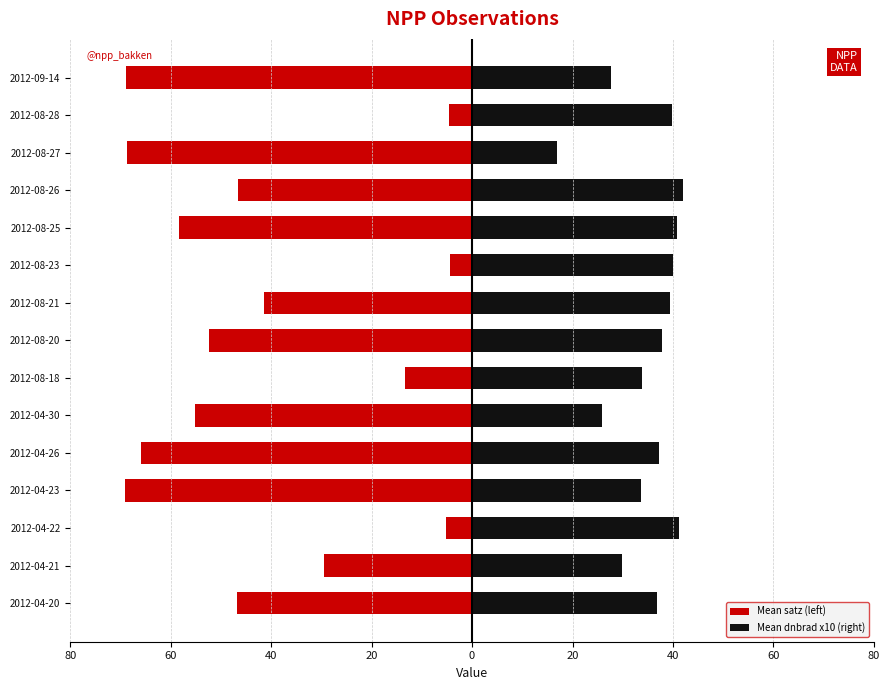

Which series changed the most between 2012-04-26 and 2012-04-30?

Mean dnbrad x10 (right)